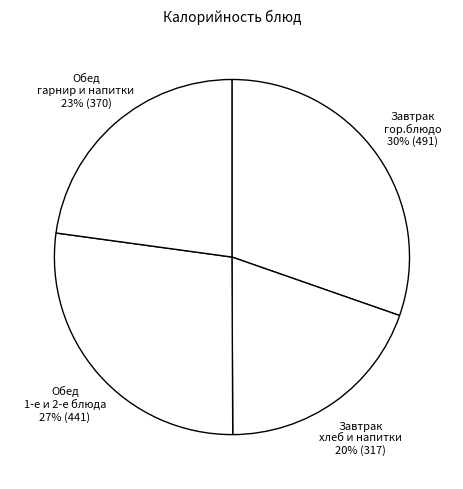

How many segments does this pie chart have?

4